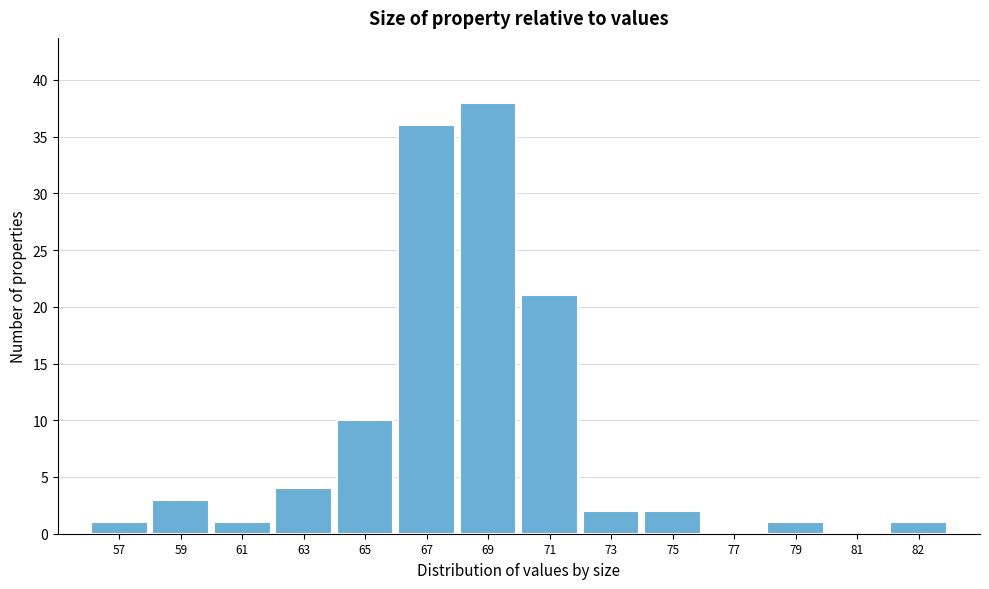

Reading right to left, transcribe all the data shown in this chart.

82=1	81=0	79=1	77=0	75=2	73=2	71=21	69=38	67=36	65=10	63=4	61=1	59=3	57=1